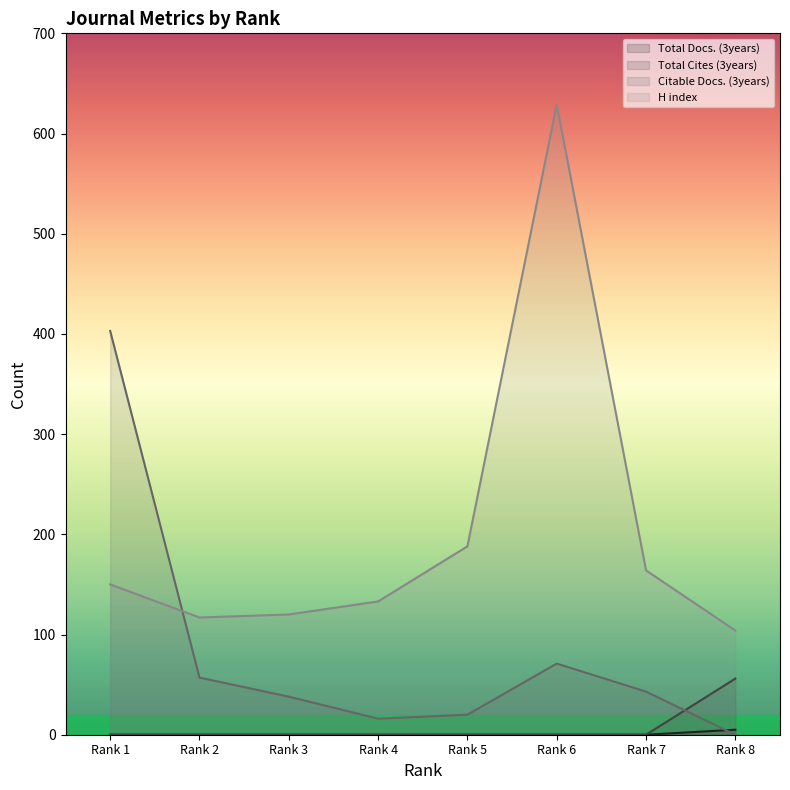

List the series in order of their peak value, highest first.

H index, Citable Docs. (3years), Total Cites (3years), Total Docs. (3years)